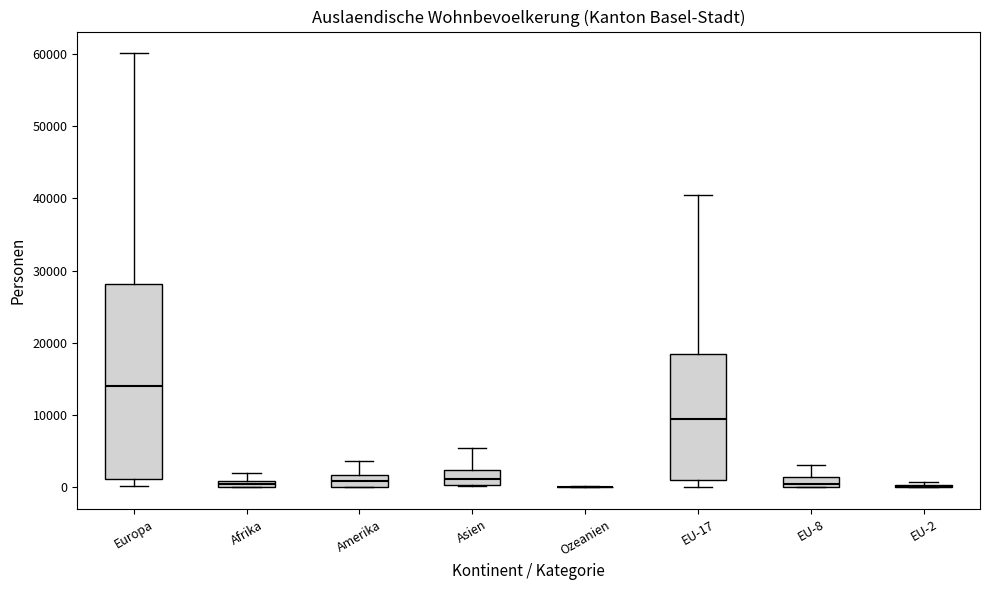

Comparing the boxes themselves (not the whiskers), which one is the tallest?

Europa